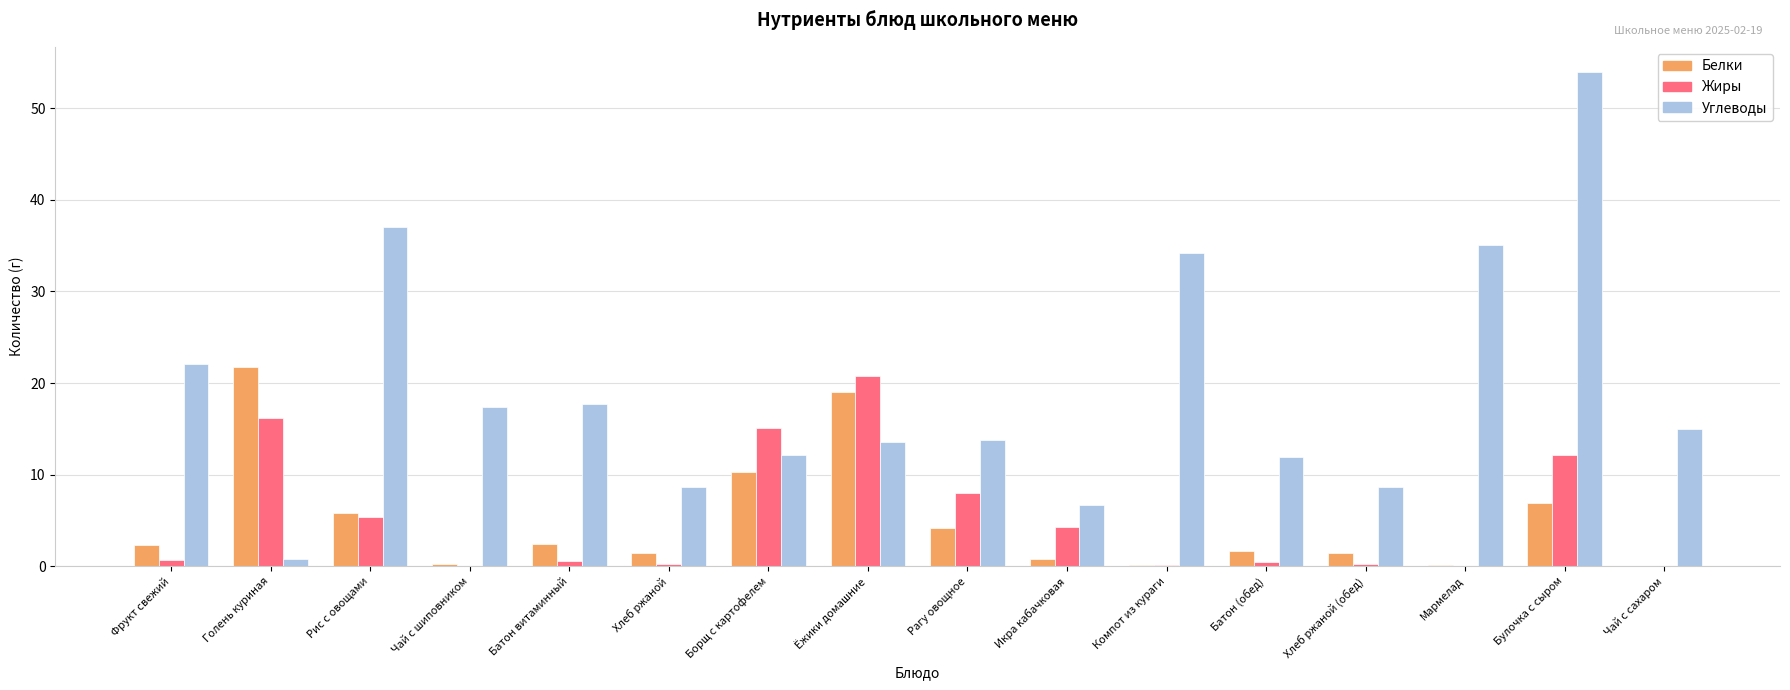

Is it true that Жиры equals 6.3 at Икра кабачковая?

False